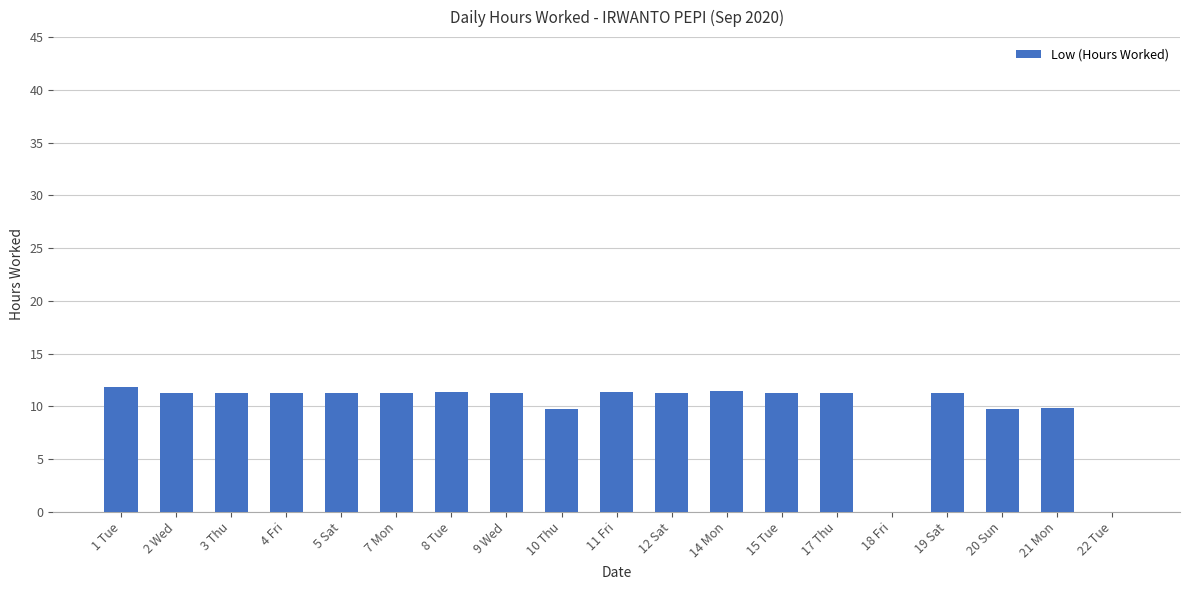

The value at 5 Sat is 16.5. True or false?

False